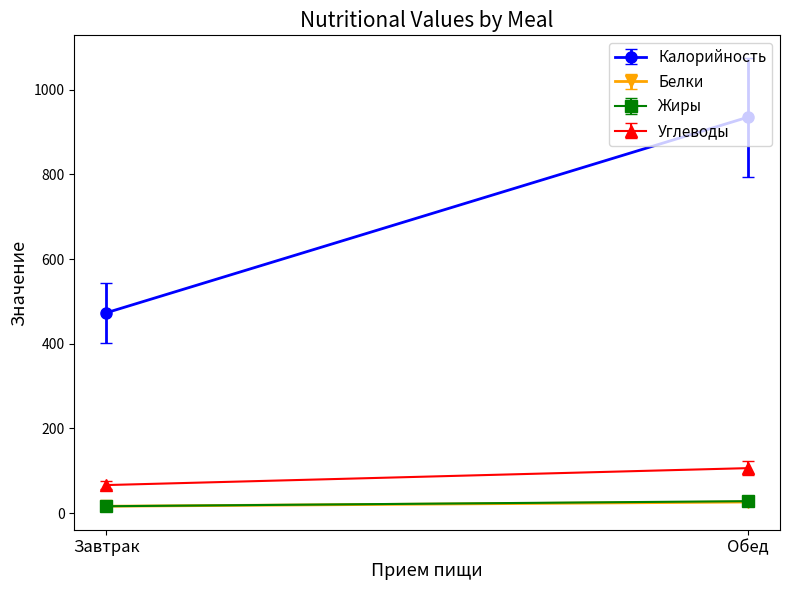

What is the label of the 2nd point from the right?

Завтрак